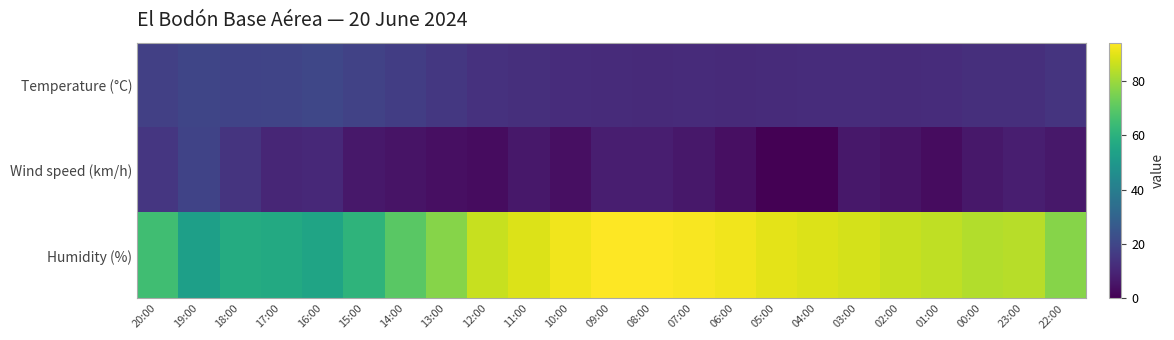

Which has a higher value, 09:00 or 00:00?

00:00